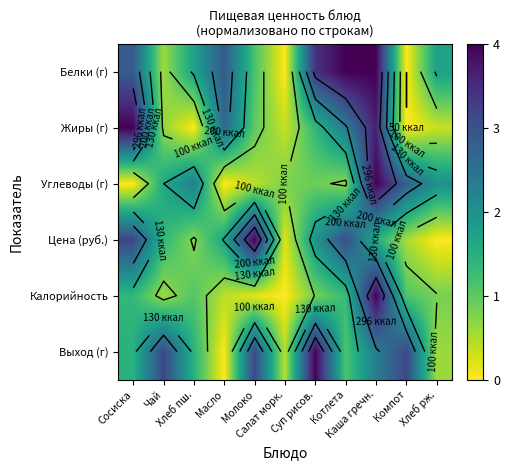

What is the sum of all Выход (г) values?

20.8